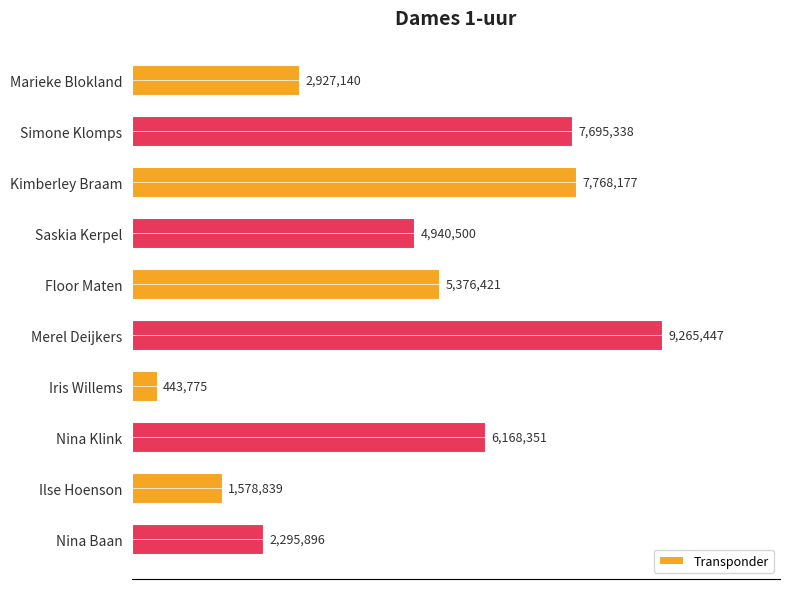

At which label is the value closest to 4854611?

Saskia Kerpel